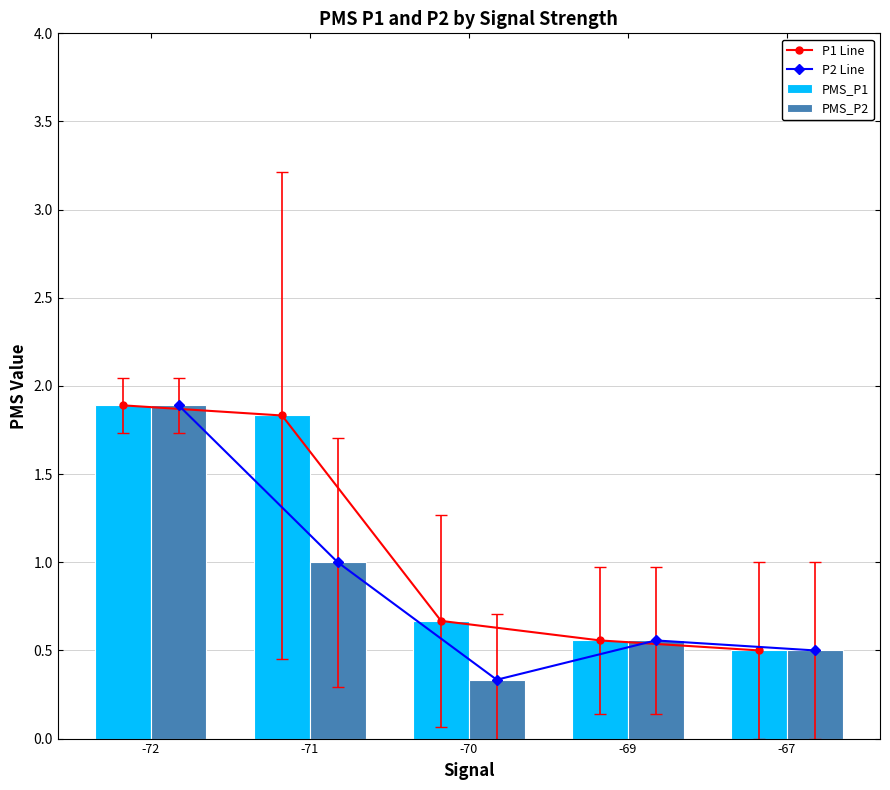

What is the greatest value displayed?

1.9